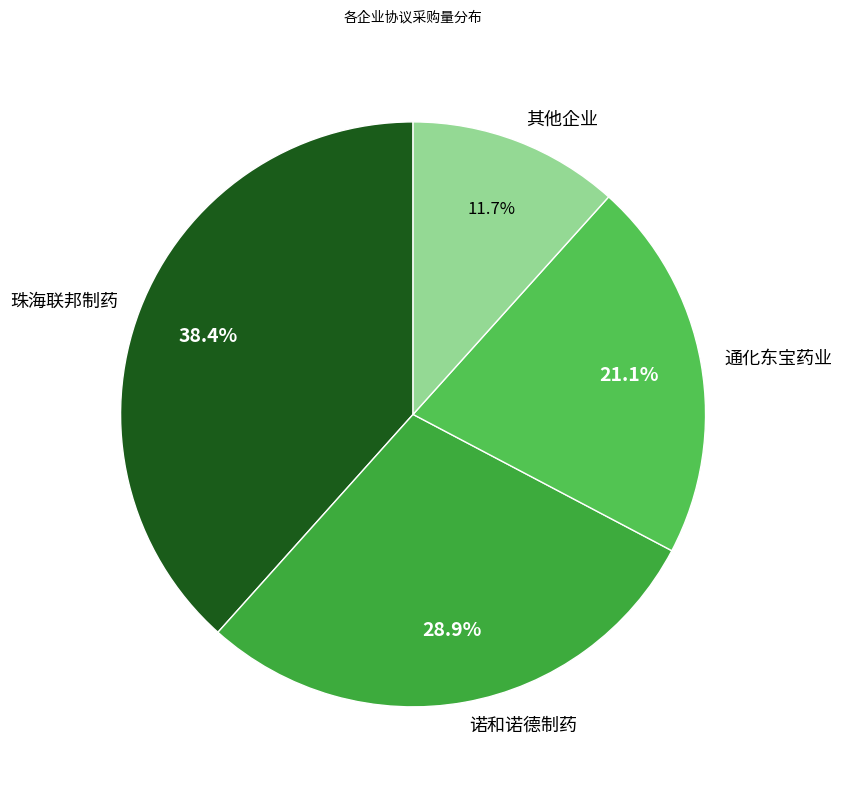

What is the largest slice in the pie chart?

珠海联邦制药